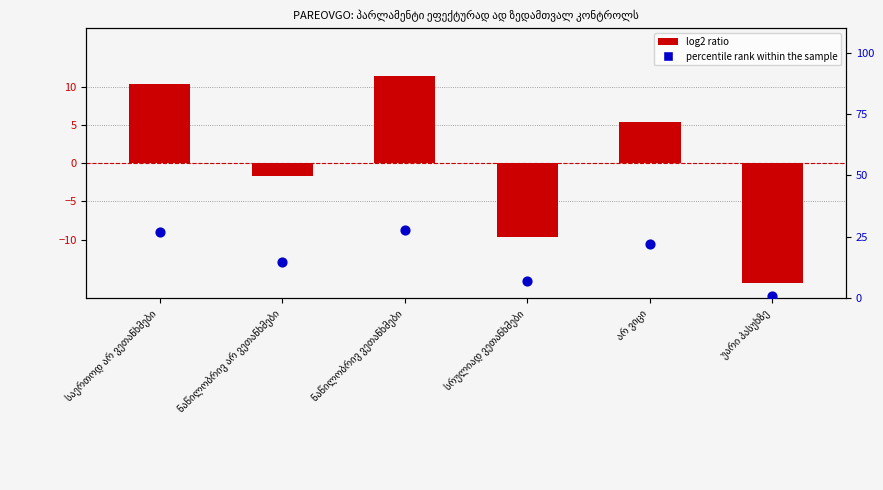

Which series reaches the maximum Y coordinate?

percentile rank within the sample